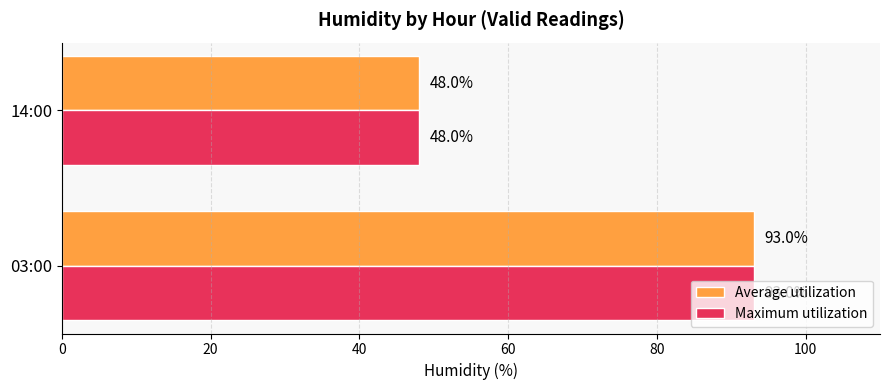

List the labels in order of Average utilization value, smallest first.

14:00, 03:00